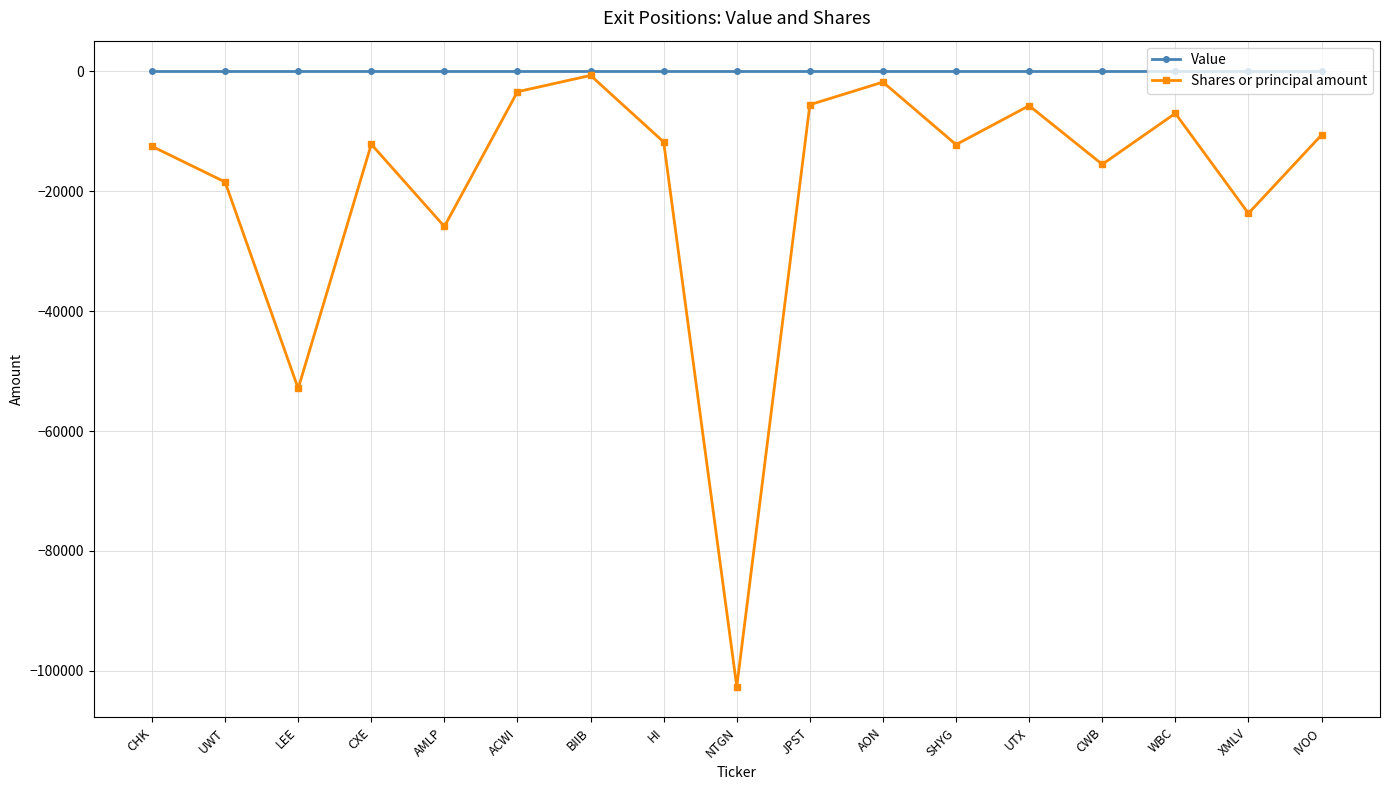

What is the label of the 8th point from the left?

HI